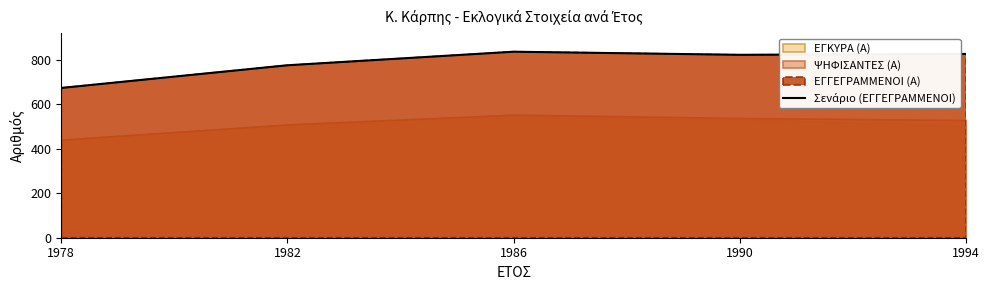

What is the maximum value shown in the chart?

837